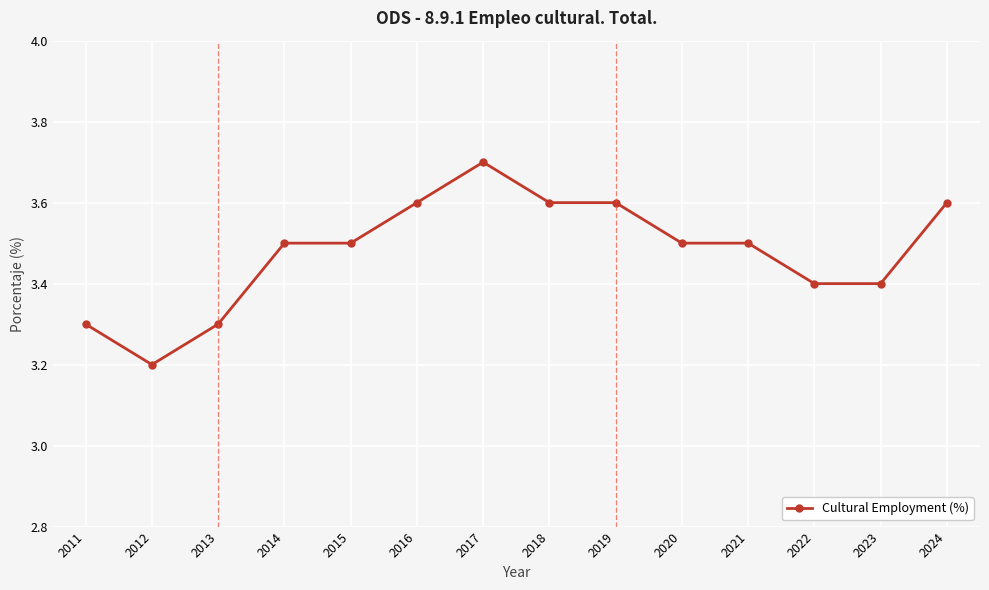

Read the value at 2016.

3.6